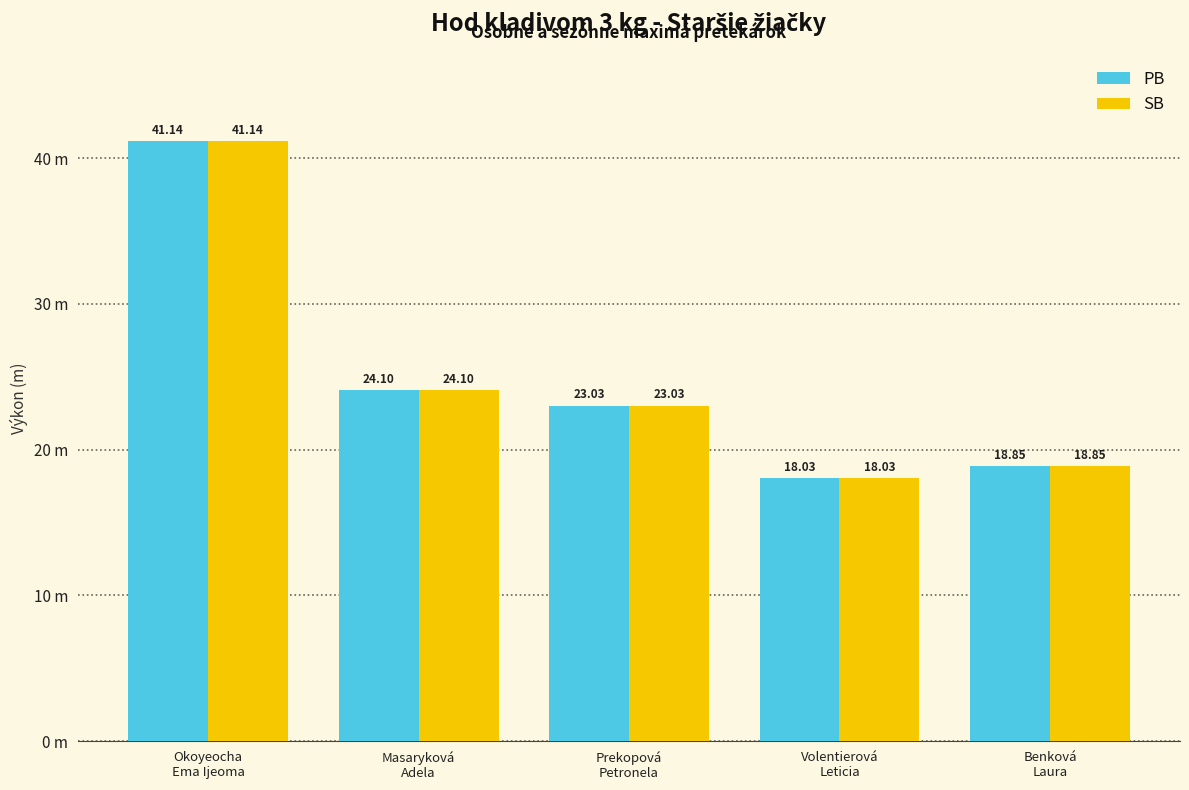

What is the minimum value shown in the chart?

18.0